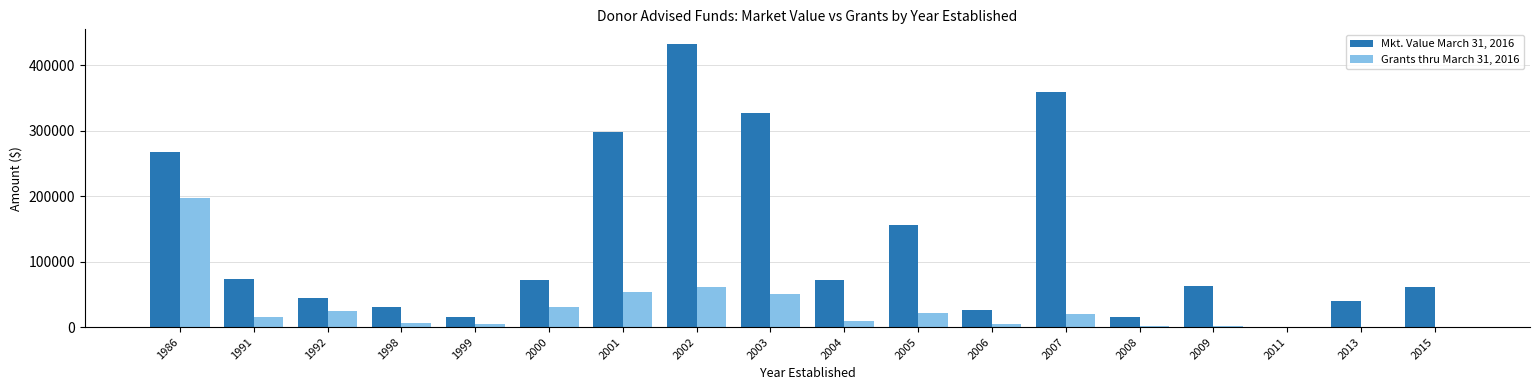

At which label does Mkt. Value March 31, 2016 first exceed 71392?

1986